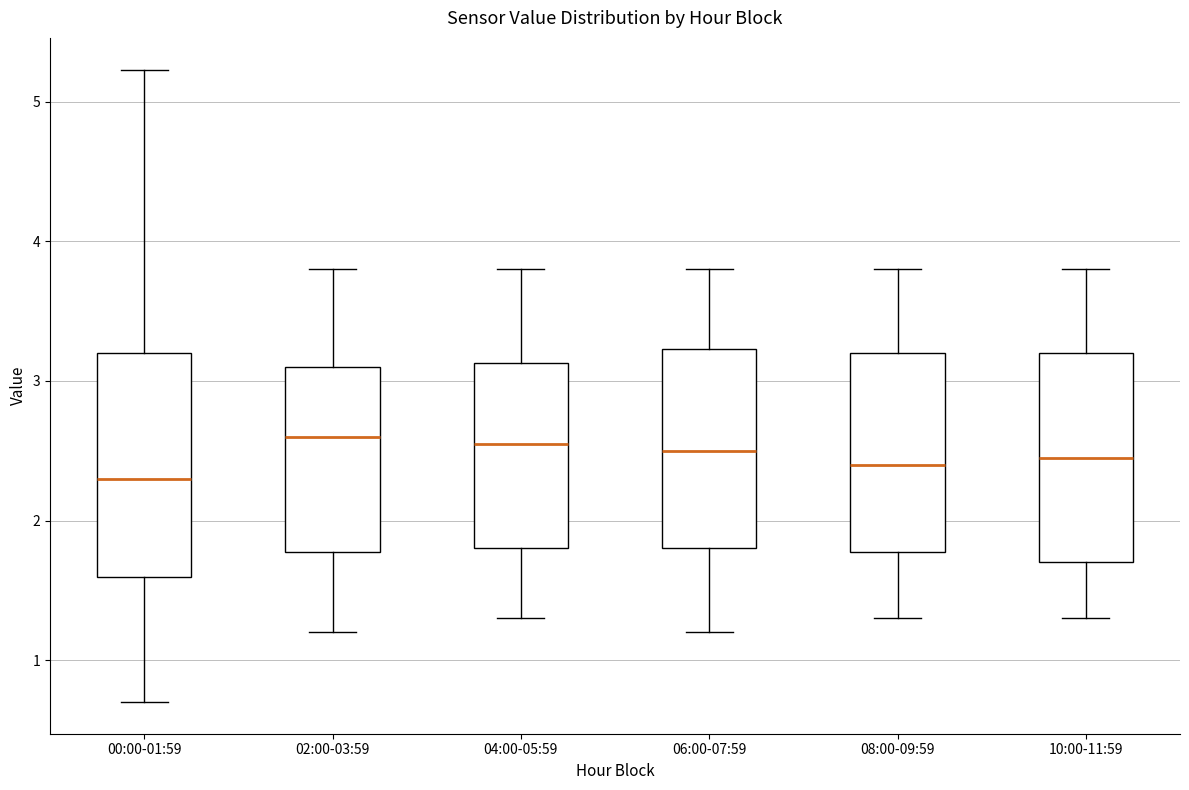

Reading left to right, read every box against the y-axis: the position of its median line, the range the box covers, and the ends of its whiskers. The values are not printed on the chart, so give them approximately, as read against the axis.

00:00-01:59: median 2.3, box 1.6 to 3.2, whiskers 0.7 to 5.2
02:00-03:59: median 2.6, box 1.8 to 3.1, whiskers 1.2 to 3.8
04:00-05:59: median 2.6, box 1.8 to 3.1, whiskers 1.3 to 3.8
06:00-07:59: median 2.5, box 1.8 to 3.2, whiskers 1.2 to 3.8
08:00-09:59: median 2.4, box 1.8 to 3.2, whiskers 1.3 to 3.8
10:00-11:59: median 2.5, box 1.7 to 3.2, whiskers 1.3 to 3.8